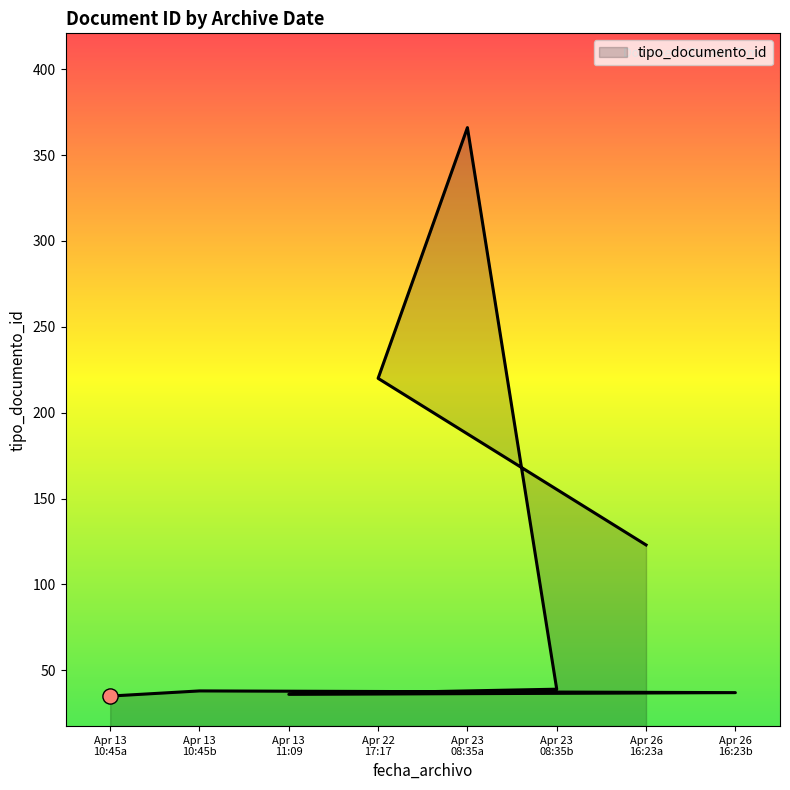

Which has a higher value, 2019-04-23 08:35 or 2019-04-13 10:45?

2019-04-23 08:35